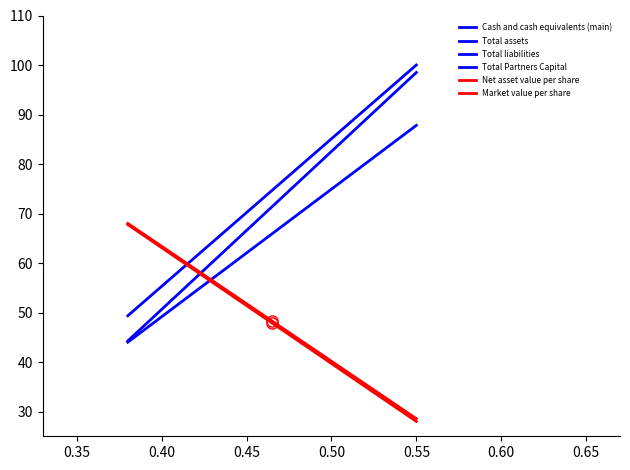

How many data points in Total assets are less than 100?

1